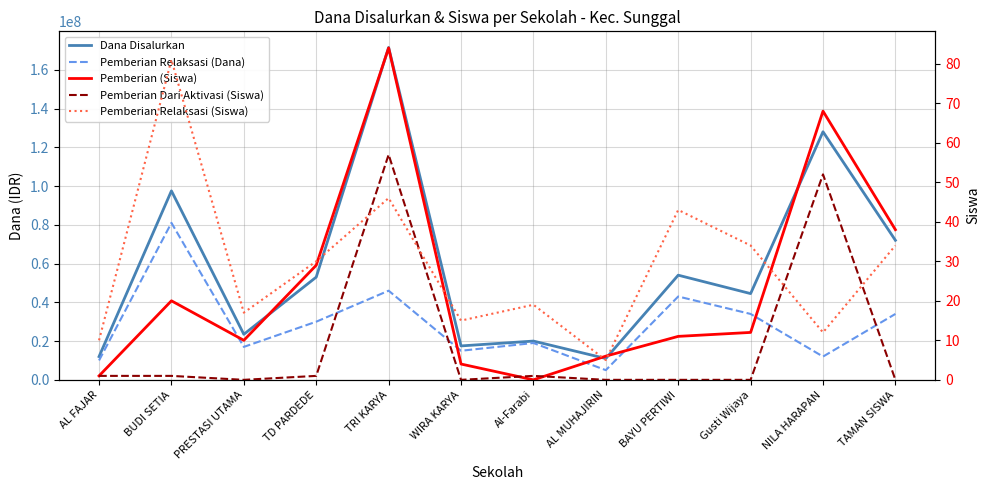

What is the average value of the Pemberian Relaksasi (Dana) series?

28833333